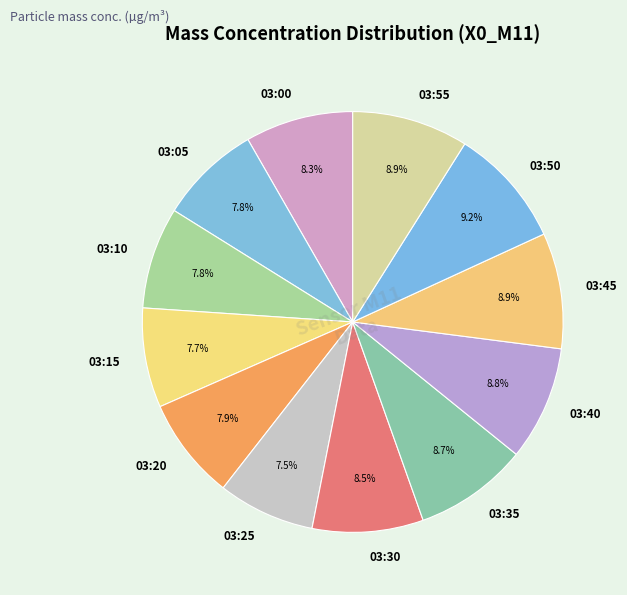

How many segments does this pie chart have?

12